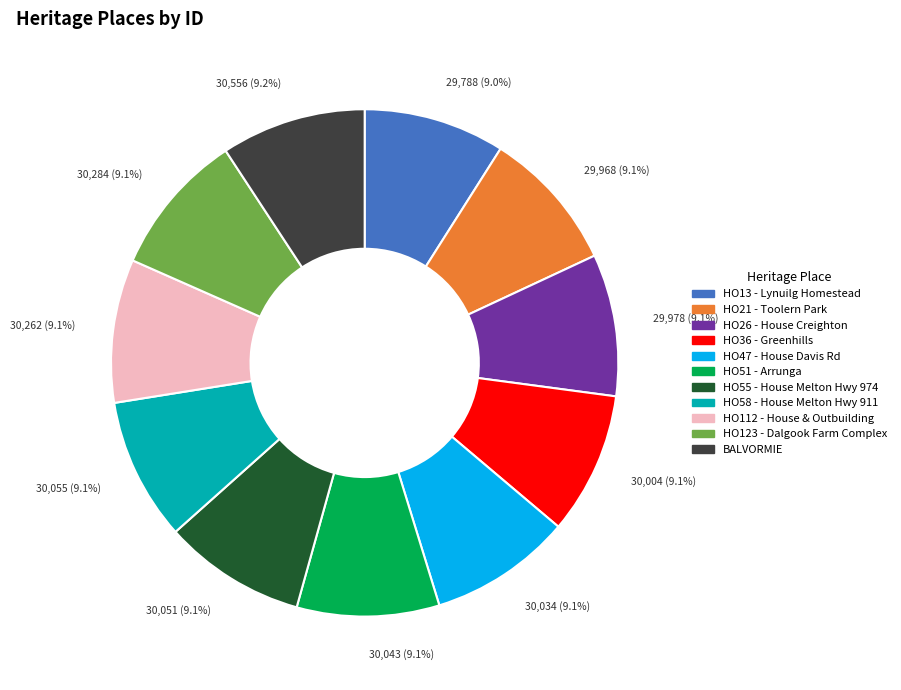

Approximately how many times larger is the value at HO58 - House Melton Hwy 911 compared to HO51 - Arrunga?

1.0